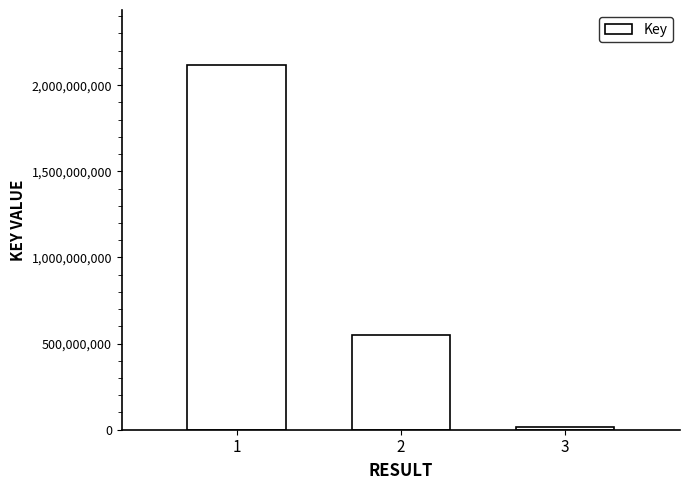

What is the greatest value displayed?

2118404738